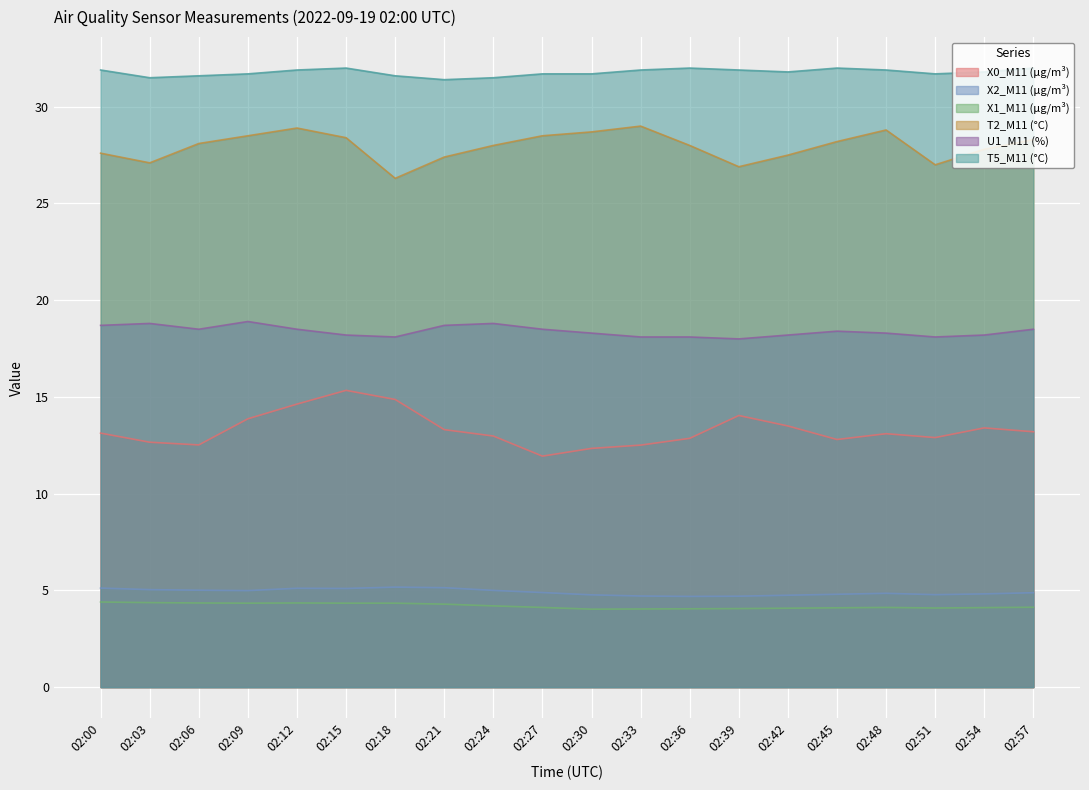

At which category does the chart reach its minimum across all series?

02:30